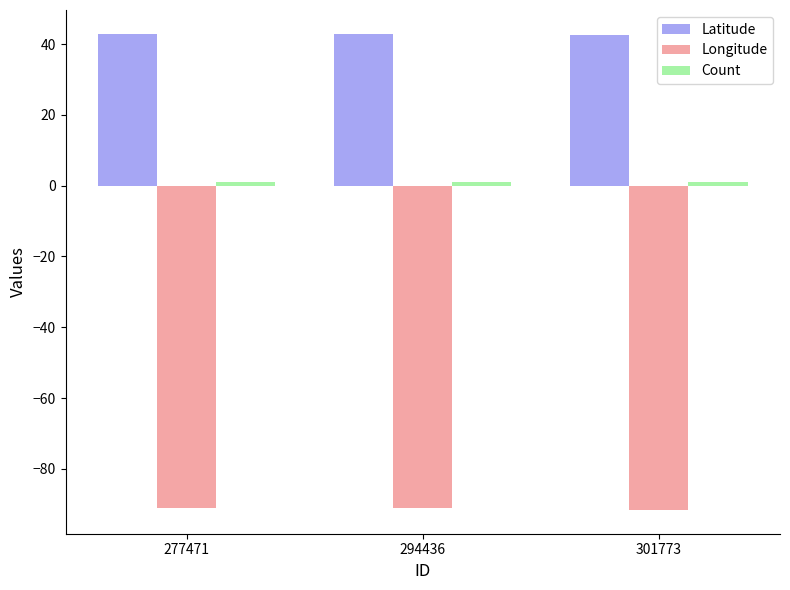

What is the lowest value of the Longitude series?

-91.6